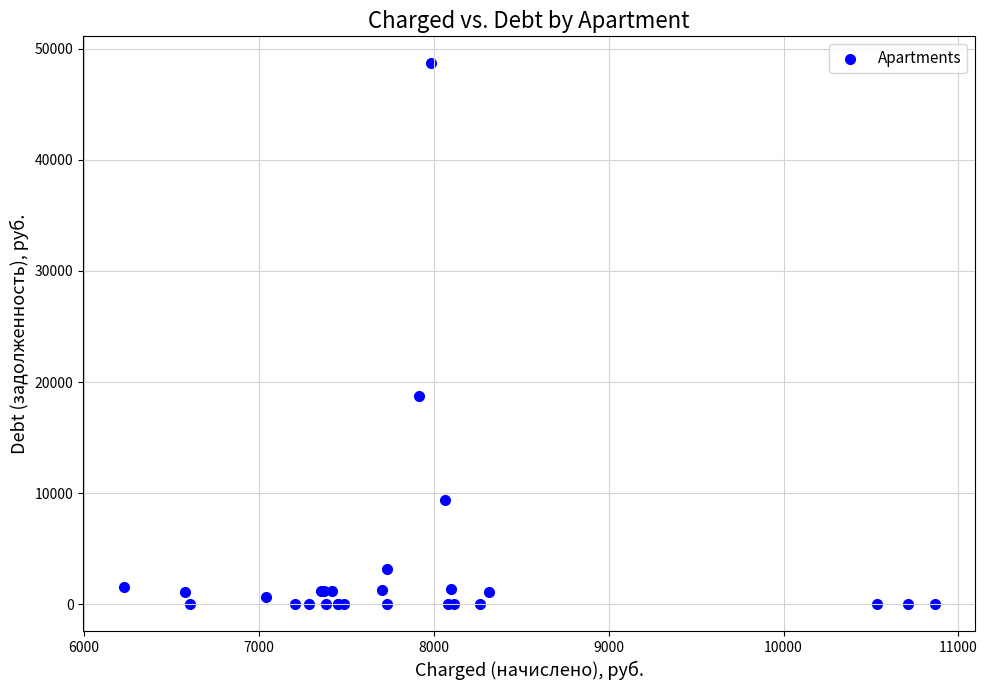

What Y value in the scatter plot is closest to 24331?

18764.1